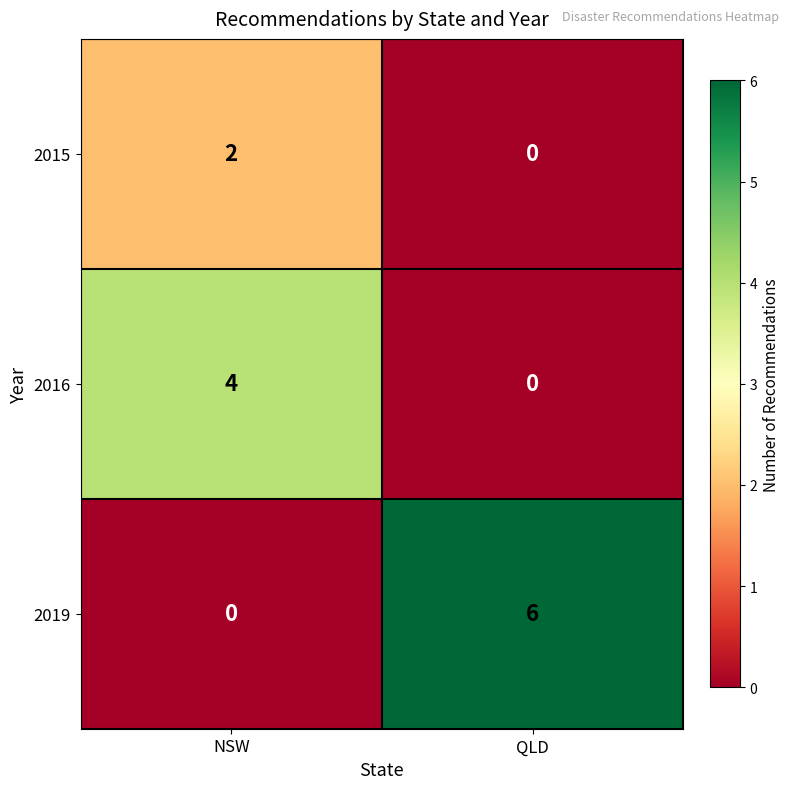

What is the maximum value shown in the chart?

6